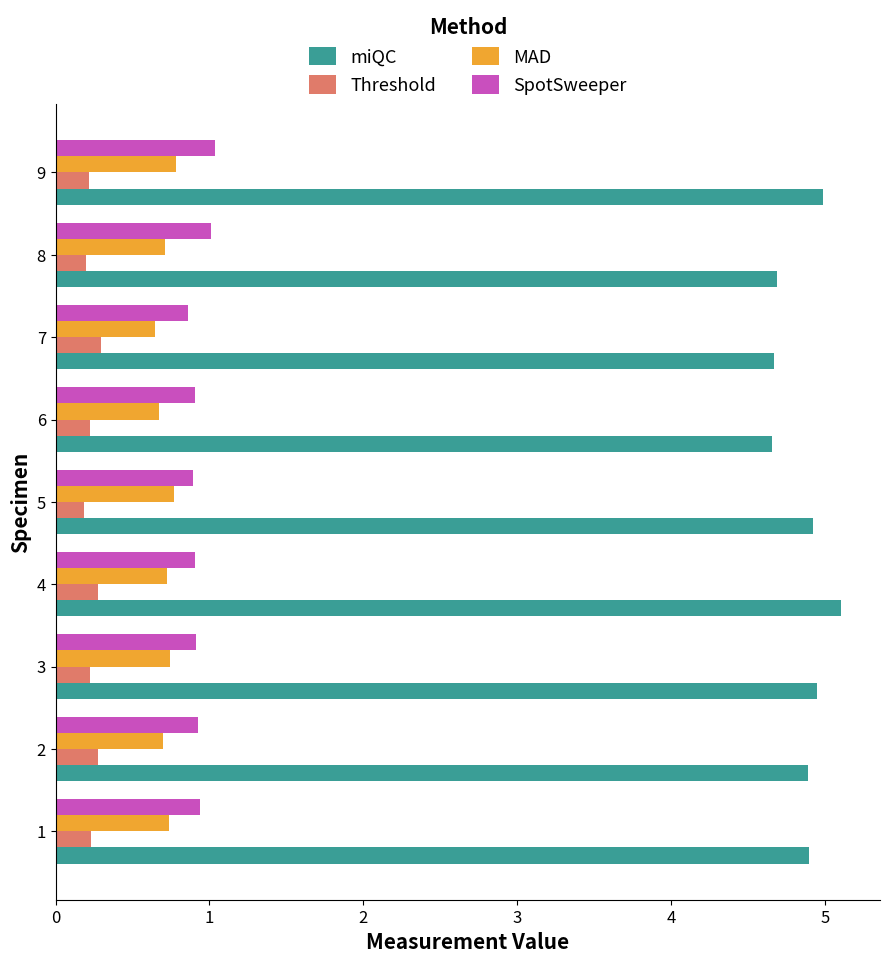

Is the value of miQC at 5 greater than the value of Threshold at 4?

Yes